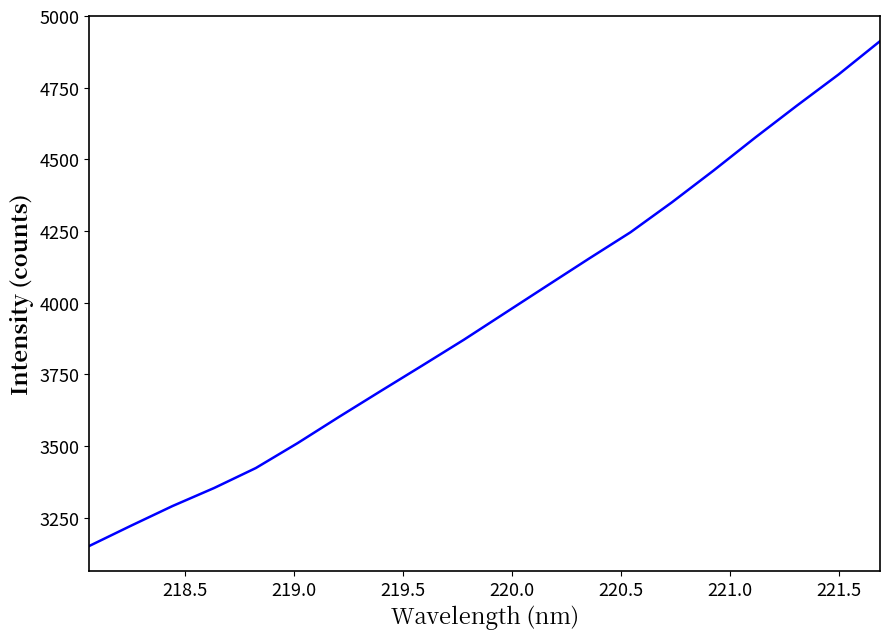

What is the greatest value displayed?

4912.3